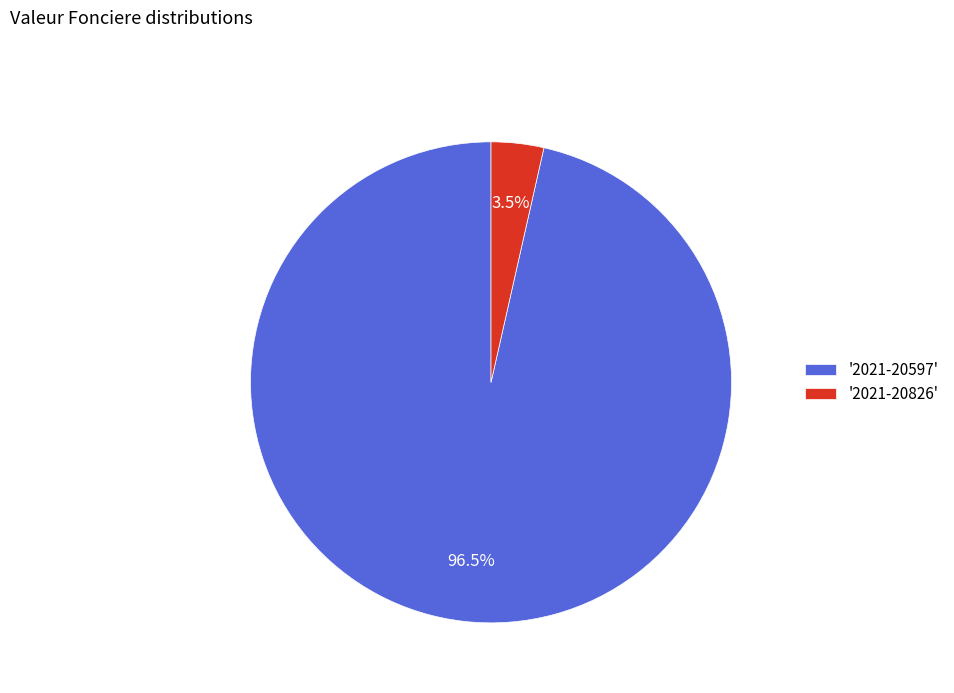

What is the majority slice?

'2021-20597'